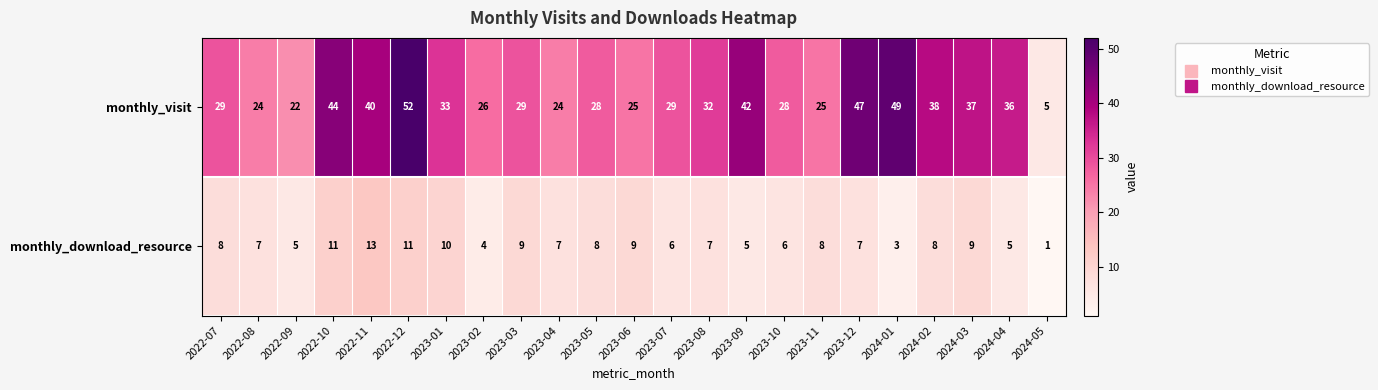

List the series in order of their peak value, lowest first.

monthly_download_resource, monthly_visit